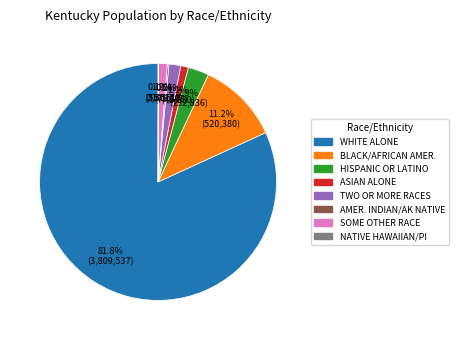

Is there any slice that represents more than half of the pie?

Yes